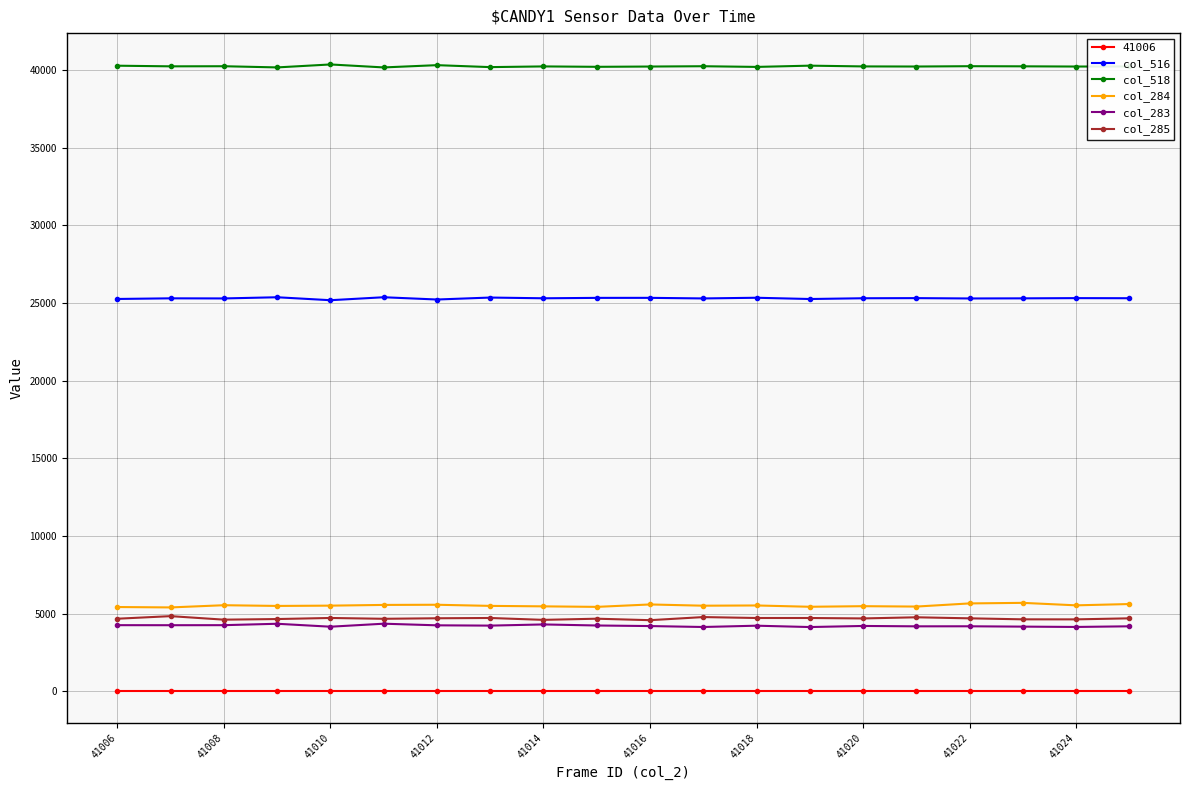

What are all the series names shown in the legend?

41006, col_516, col_518, col_284, col_283, col_285